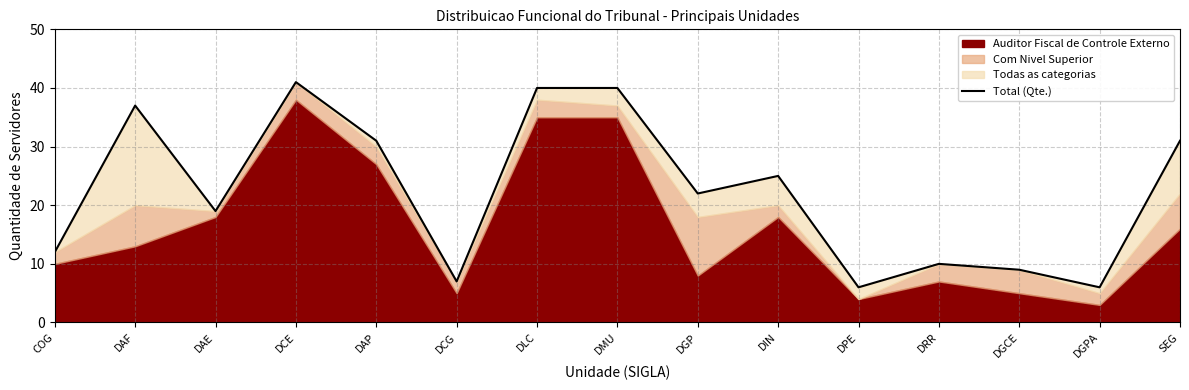

Reading left to right, extract all data points from this chart.

COG=12	DAF=37	DAE=19	DCE=41	DAP=31	DCG=7	DLC=40	DMU=40	DGP=22	DIN=25	DPE=6	DRR=10	DGCE=9	DGPA=6	SEG=31